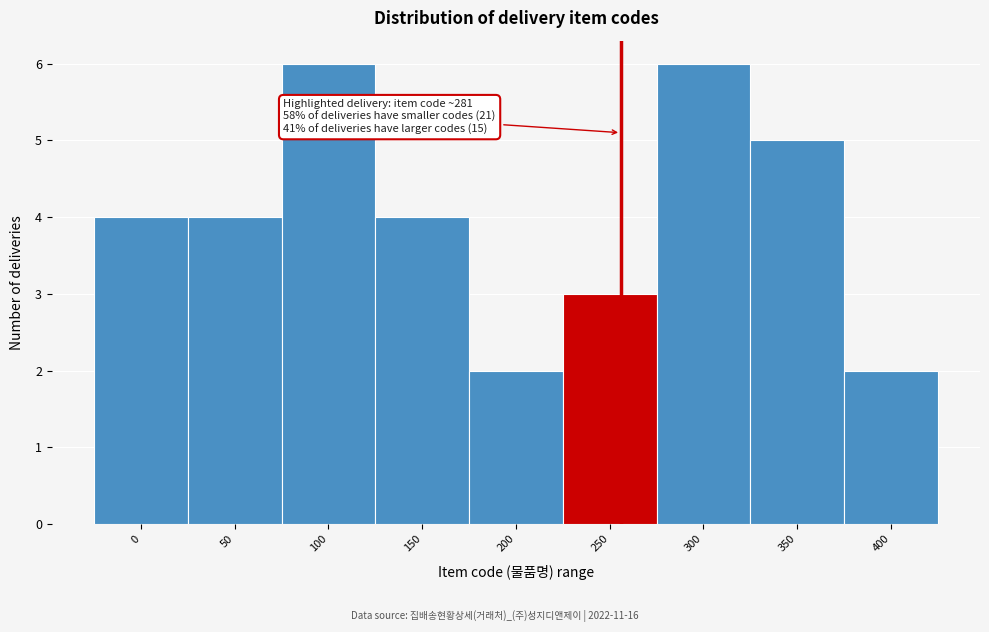

Reading left to right, what are all the values shown in this chart?

0=4	50=4	100=6	150=4	200=2	250=3	300=6	350=5	400=2